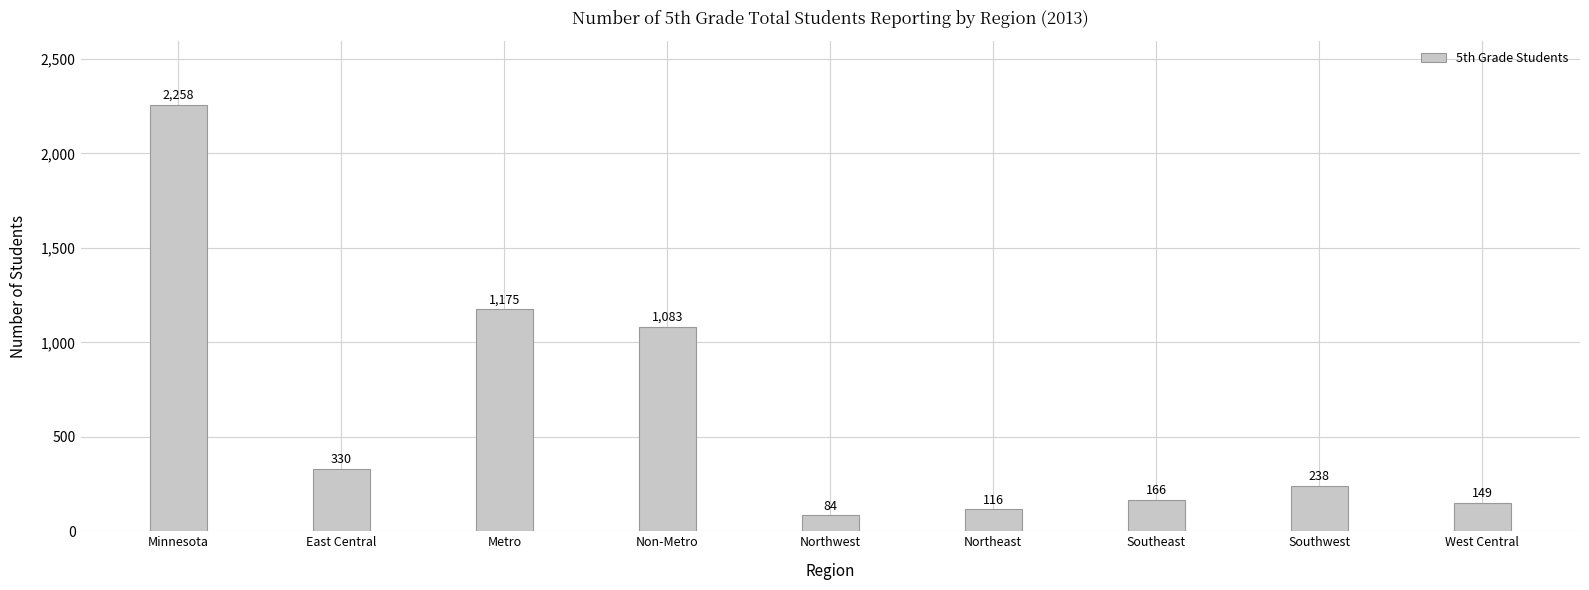

The chart shows a value of 332 at Southwest. True or false?

False